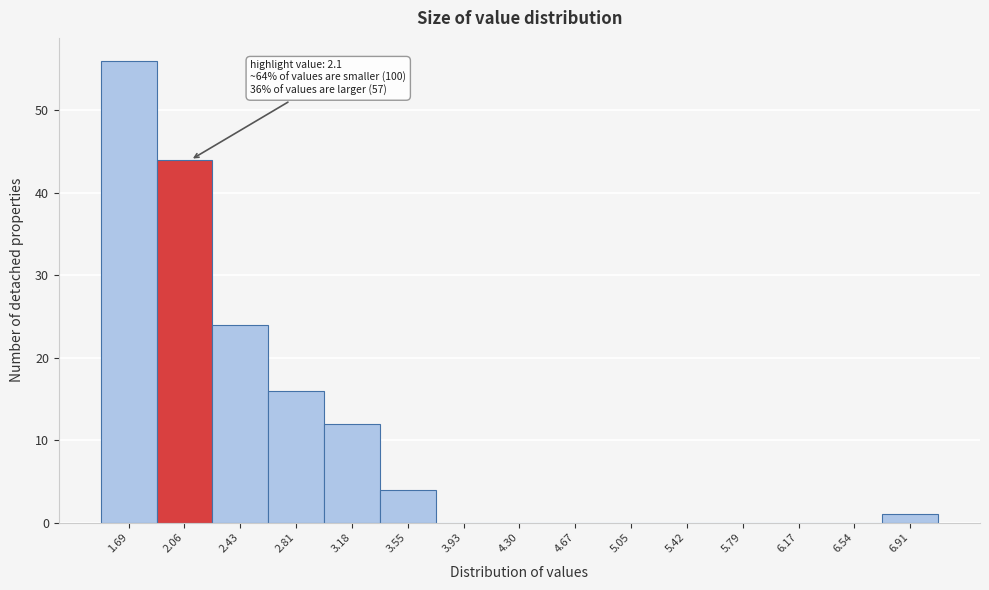

Over which range of the x-axis is the bar tallest?

1.50 to 1.85